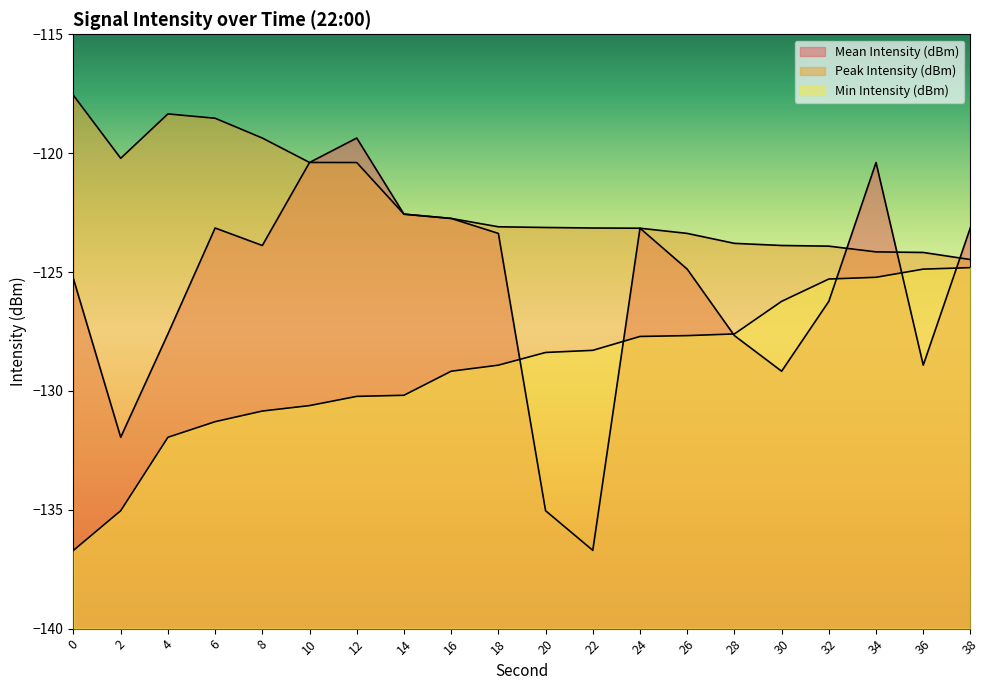

What is the difference between the second highest and minimum values in the Min Intensity (dBm) series?

11.8